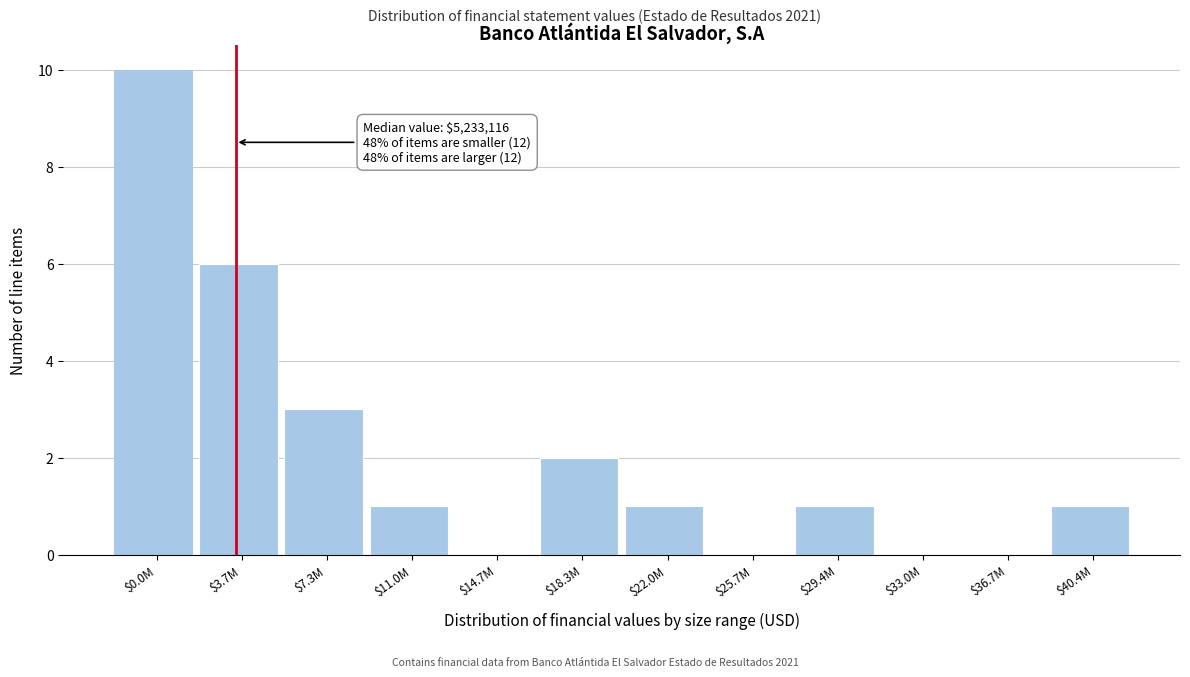

Which category has the highest value across all series?

$0.0M